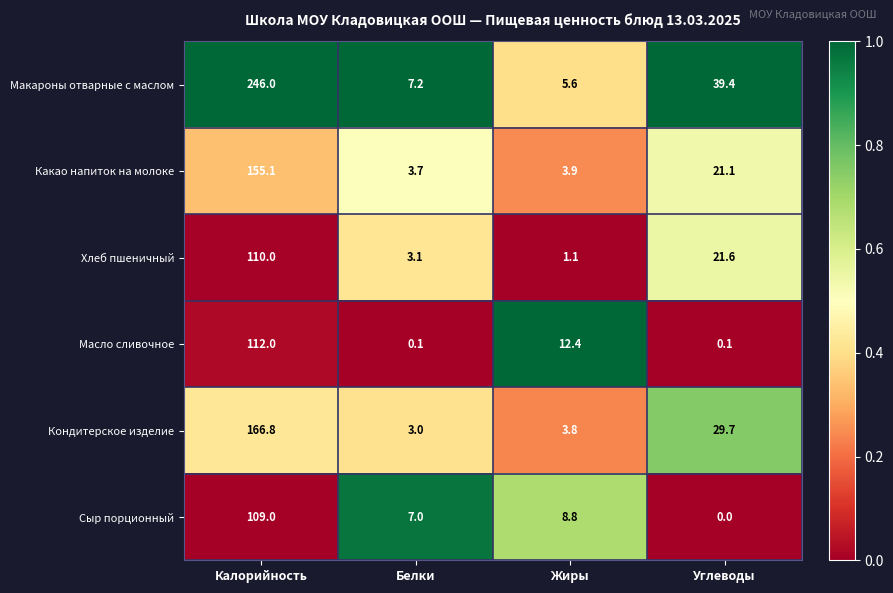

Which series has the largest range (max minus min)?

Макароны отварные с маслом